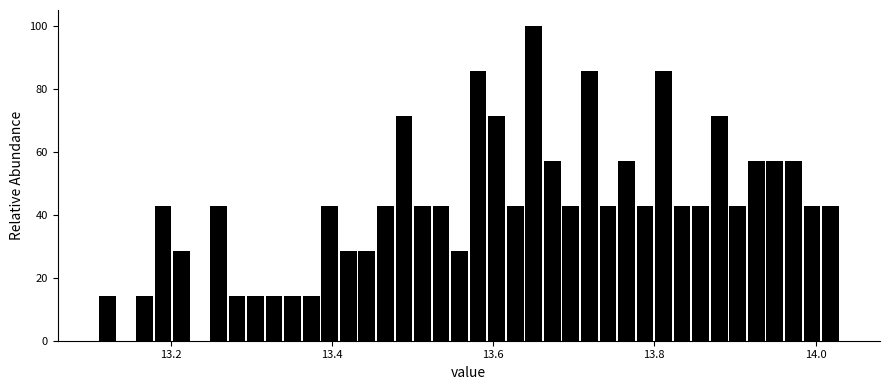

Read against the x-axis, roughly where is the centre of the tallest bar?

13.66